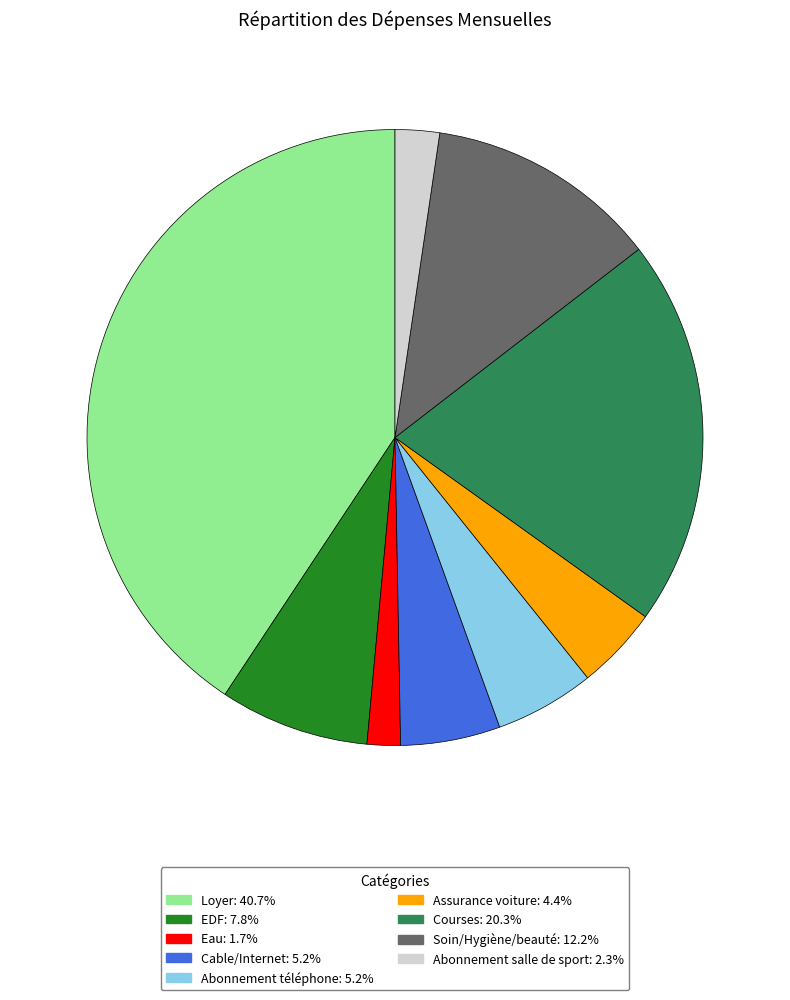

Which has a higher value, Abonnement salle de sport or Soin/Hygiène/beauté?

Soin/Hygiène/beauté